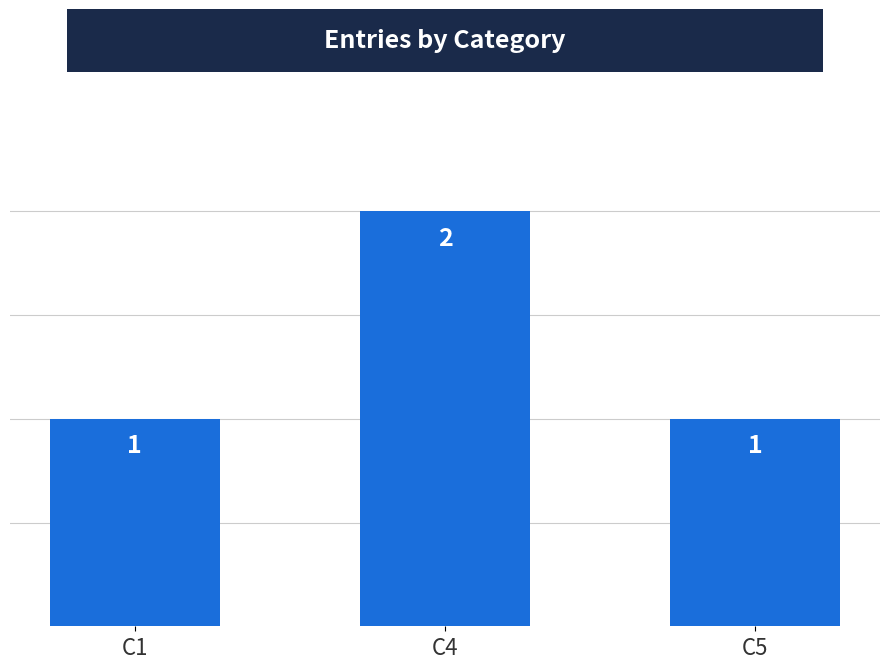

Which category has the highest value across all series?

C4